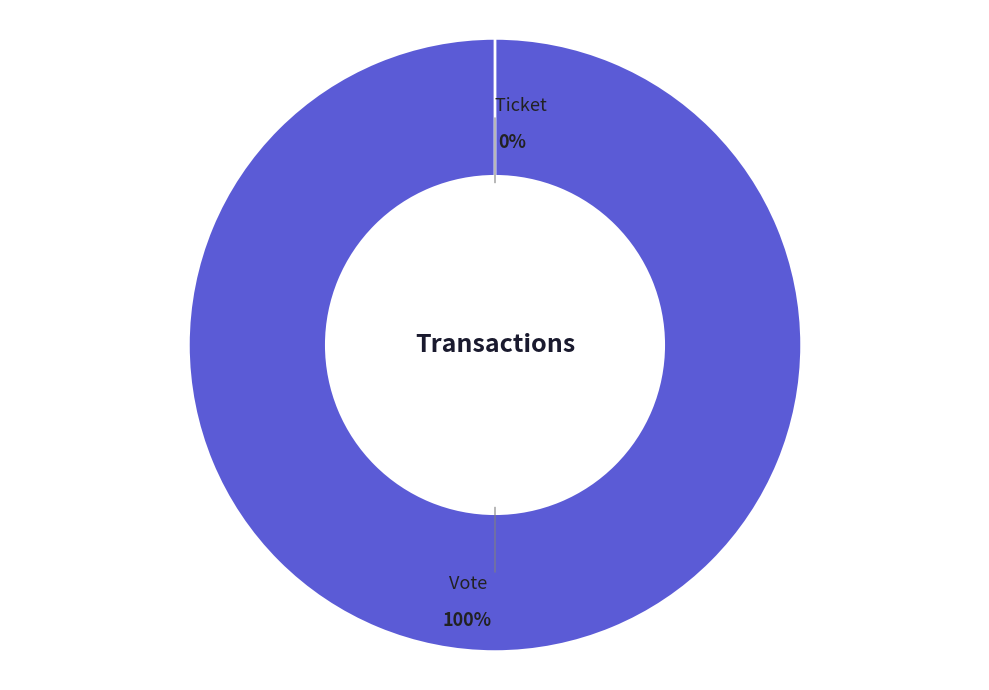

Which category has the biggest portion of the pie?

Vote (io_index=1)